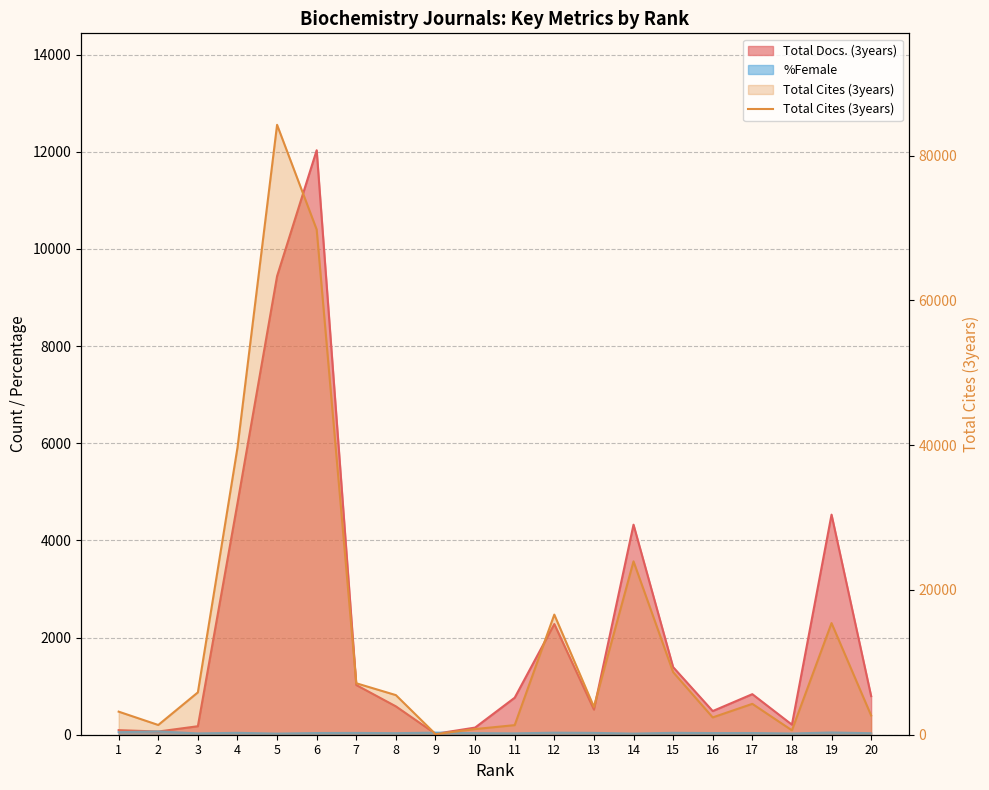

At which category does the chart reach its peak across all series?

5